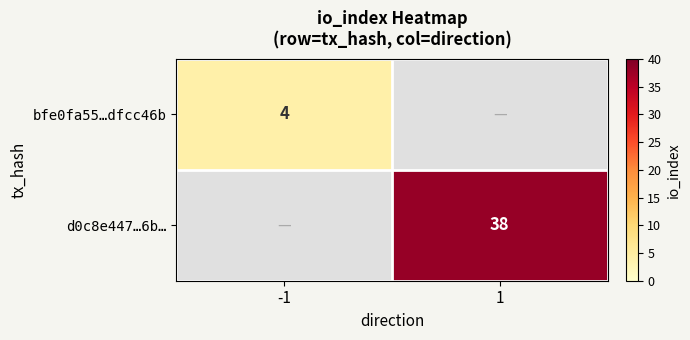

The value of bfe0fa55…dfcc46b at -1 is 4. True or false?

True